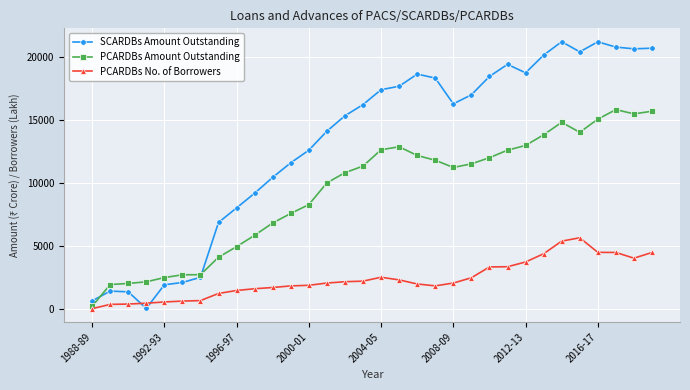

Which series has the largest range (max minus min)?

SCARDBs Amount Outstanding